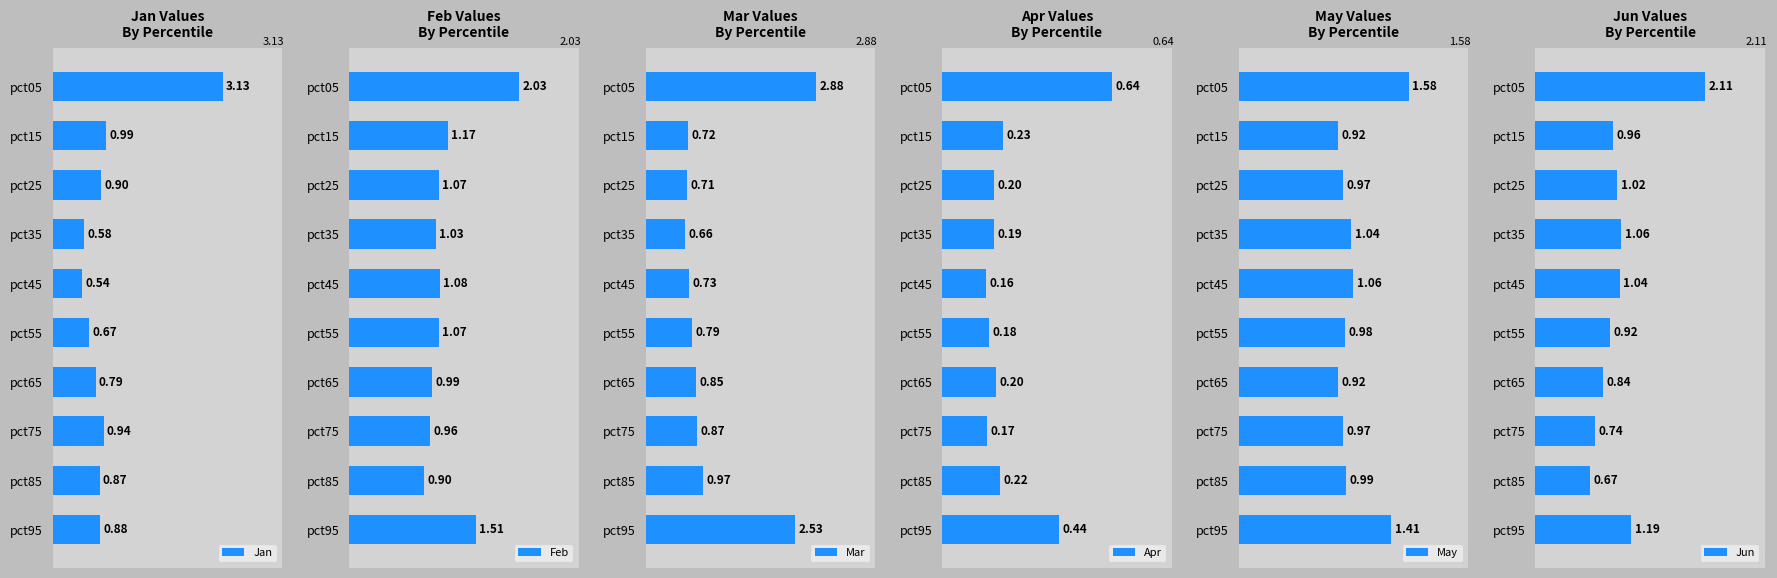

Count the number of categories in the chart.

10